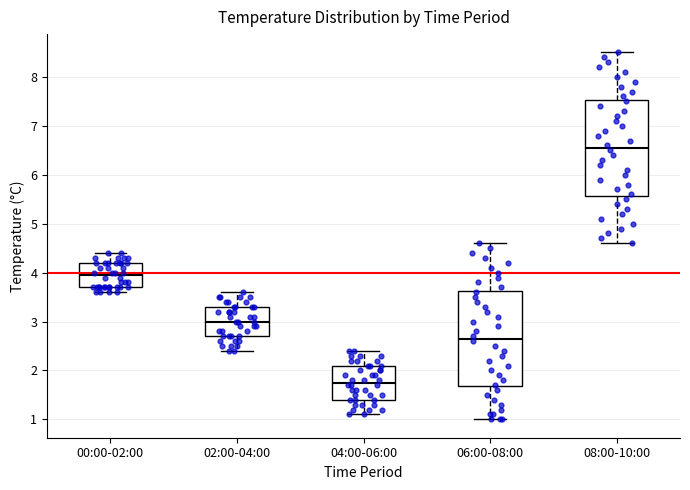

Where does the upper whisker of the box for 04:00-06:00 end on the y-axis? The values are not printed on the chart, so give them approximately, as read against the axis.

2.4